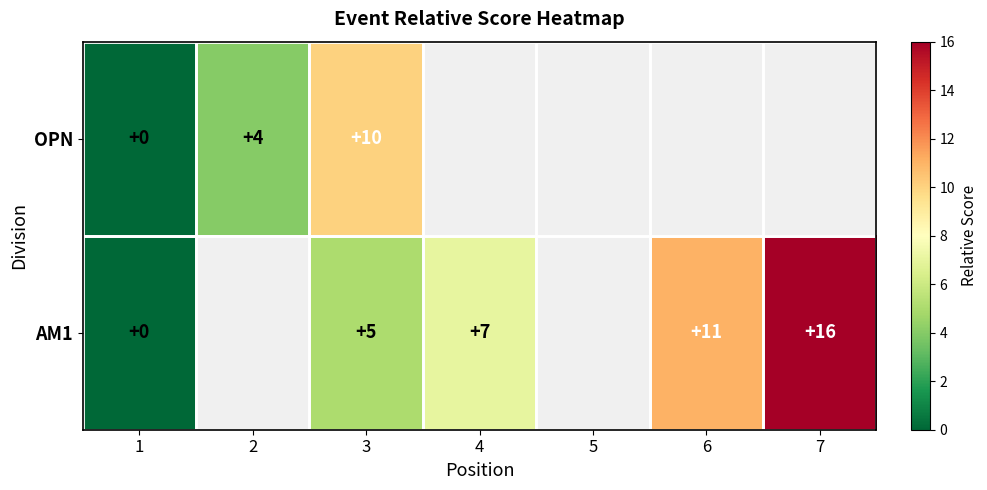

Which series changed the most between 1 and 3?

OPN